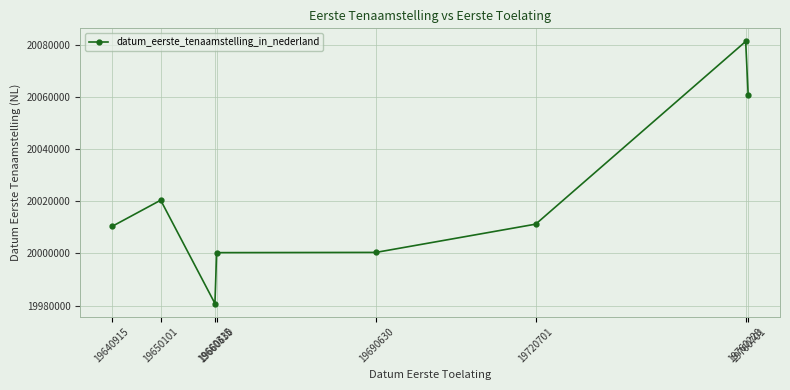

Between 19760701 and 19720701, which is larger?

19760701